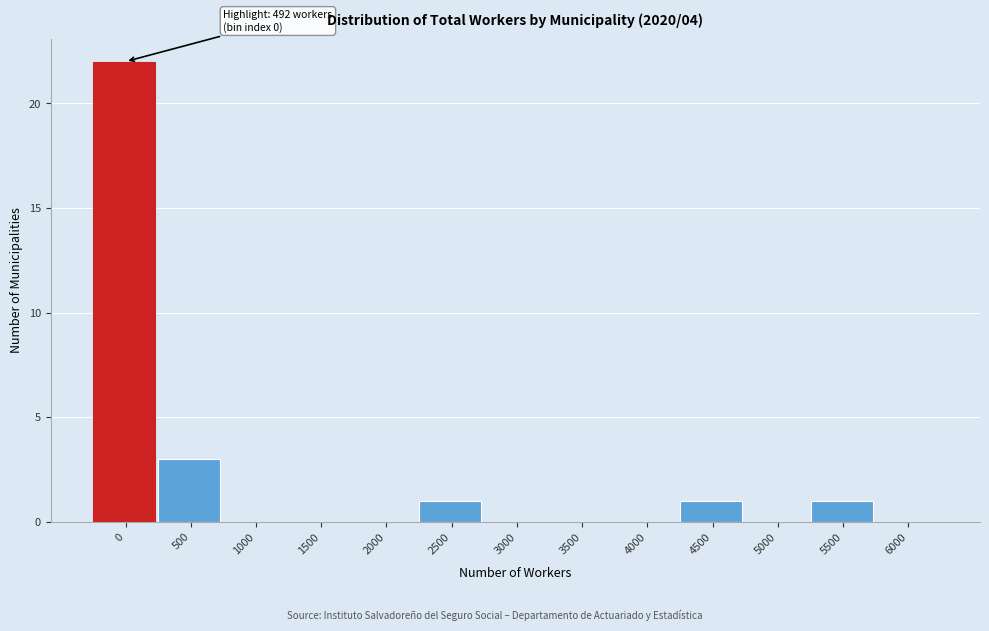

Reading right to left, list all the values displayed in this chart.

6000=0	5500=1	5000=0	4500=1	4000=0	3500=0	3000=0	2500=1	2000=0	1500=0	1000=0	500=3	0=22